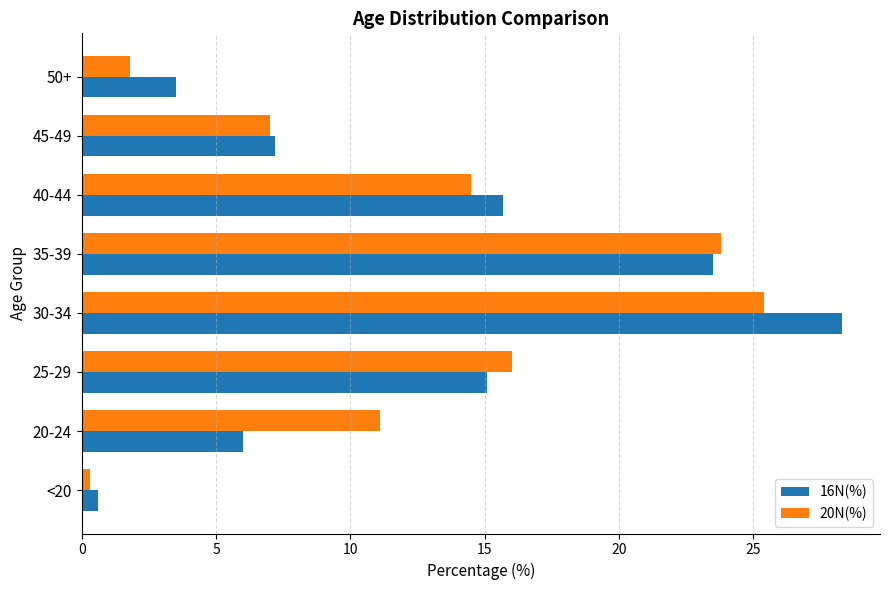

Which category has the highest value across all series?

30-34